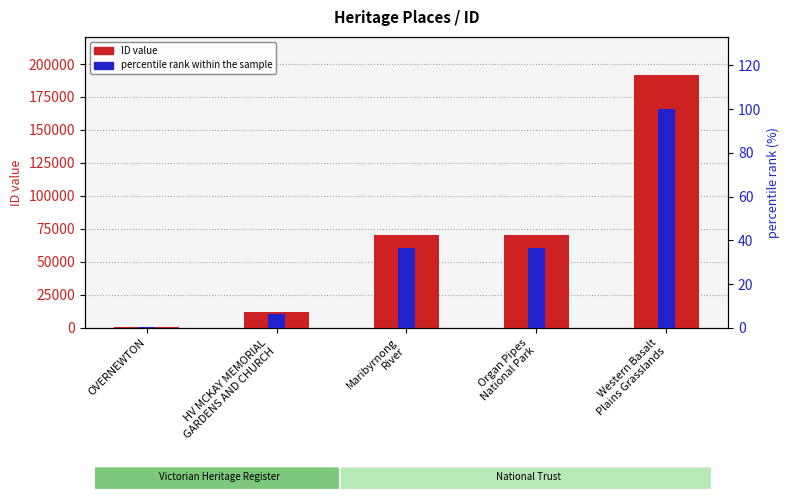

How many data points does each series have?

5